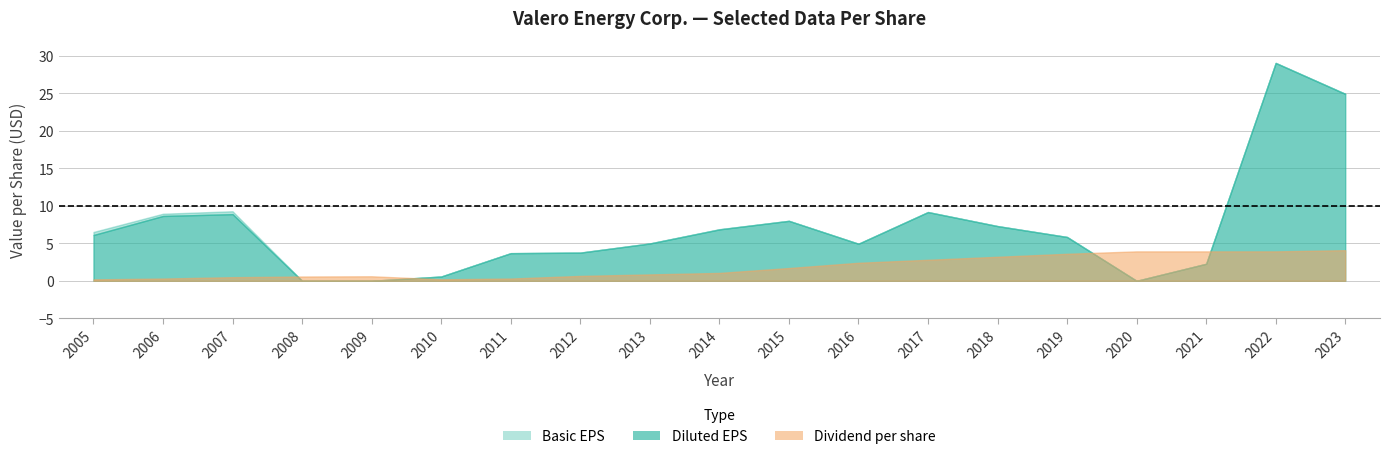

The Dividend per share series shows 3.9 at 2022. True or false?

True